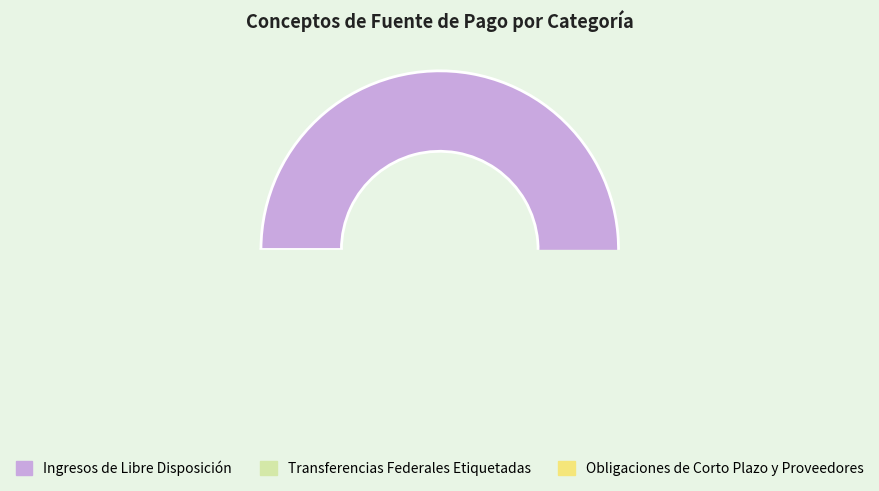

Which slice is the largest?

Ingresos de Libre Disposición